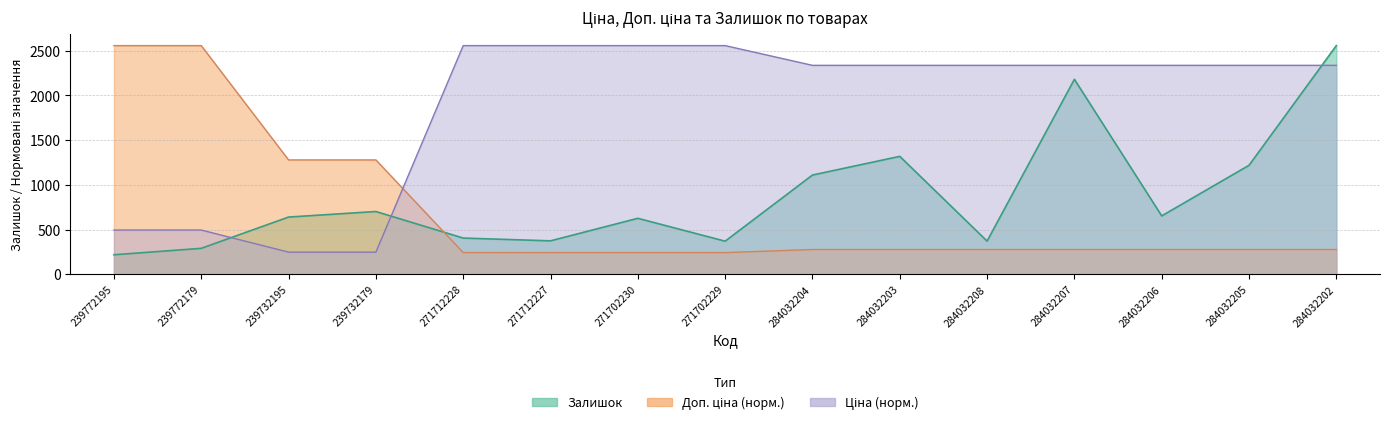

At which label does Доп. ціна first exceed 276?

239772195